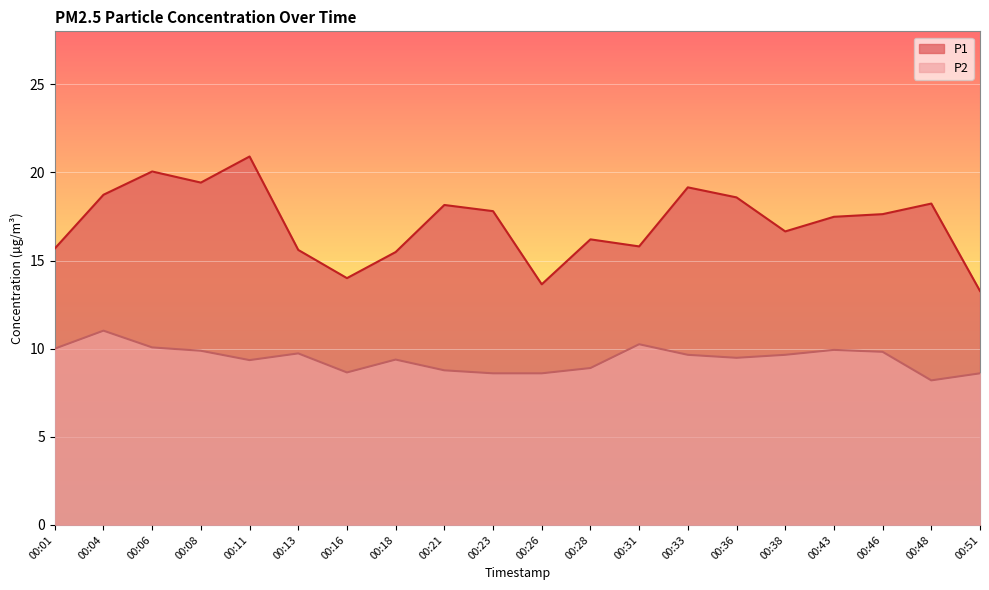

Between 00:06 and 00:21, which series saw the biggest shift?

P1